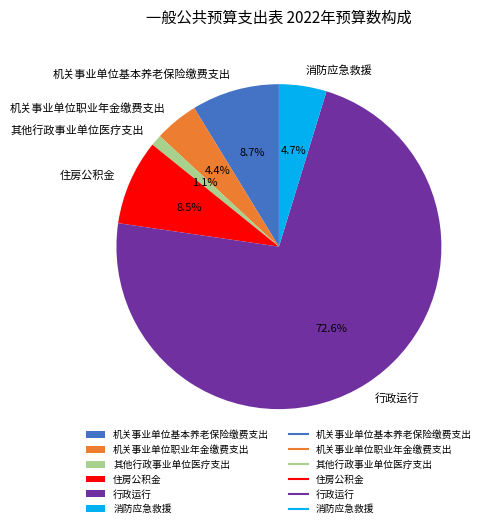

Combined, what portion of the pie is 住房公积金 and 其他行政事业单位医疗支出?

9.6%